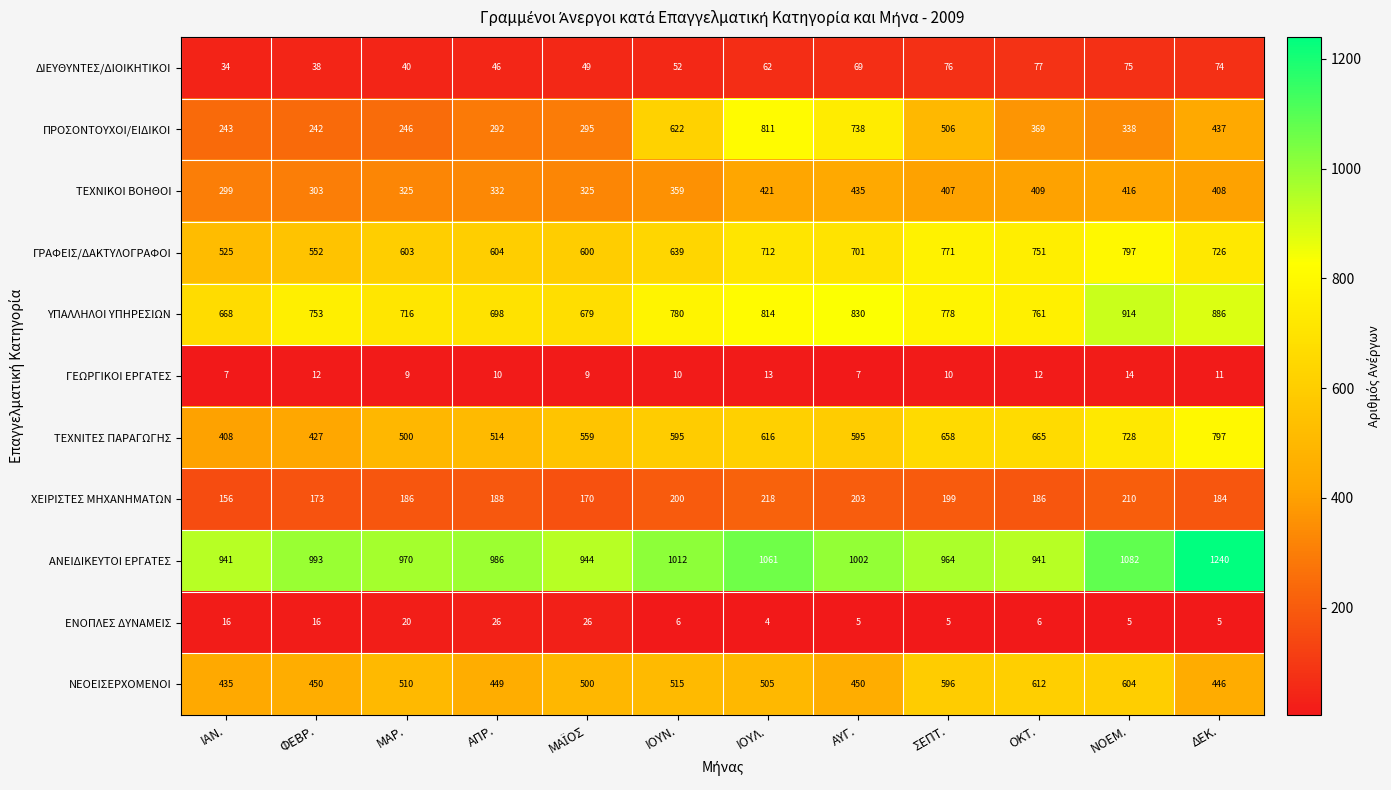

Count the number of data series in this chart.

11